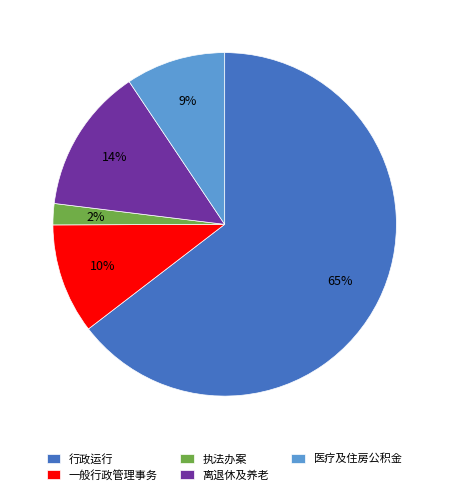

To the nearest percent, what portion does 一般行政管理事务 represent?

10%